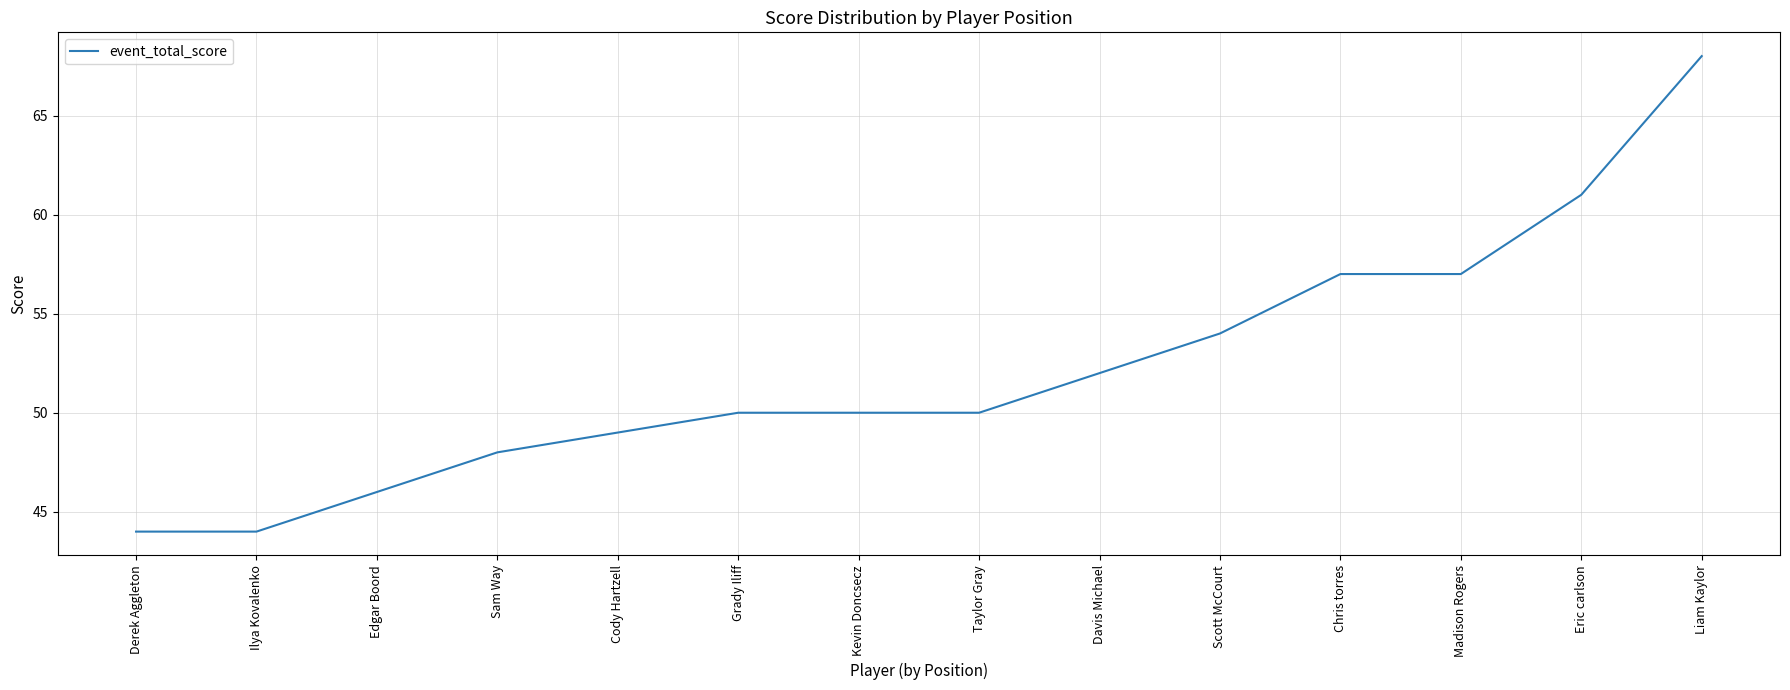

At which category does the chart reach its peak across all series?

Liam Kaylor